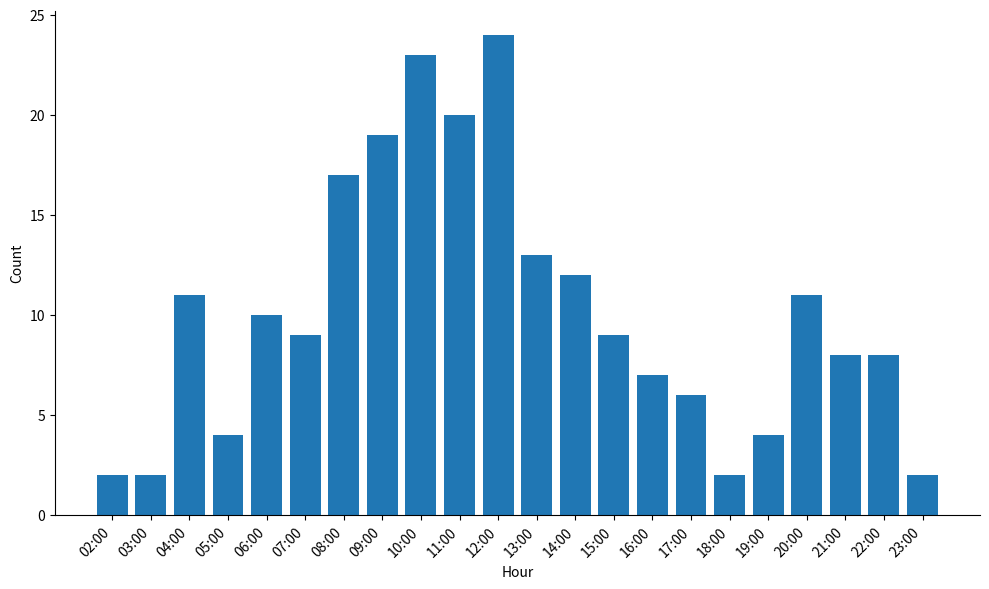

What value does the data have at 21:00, to the nearest 5?

10